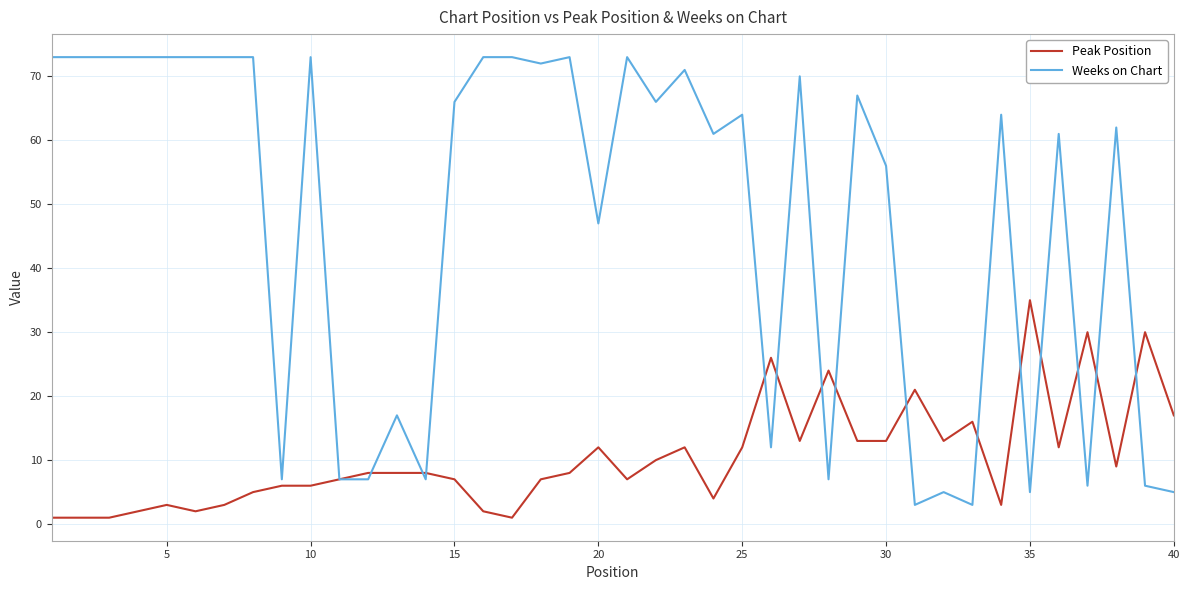

Which series has the largest range (max minus min)?

Weeks on Chart